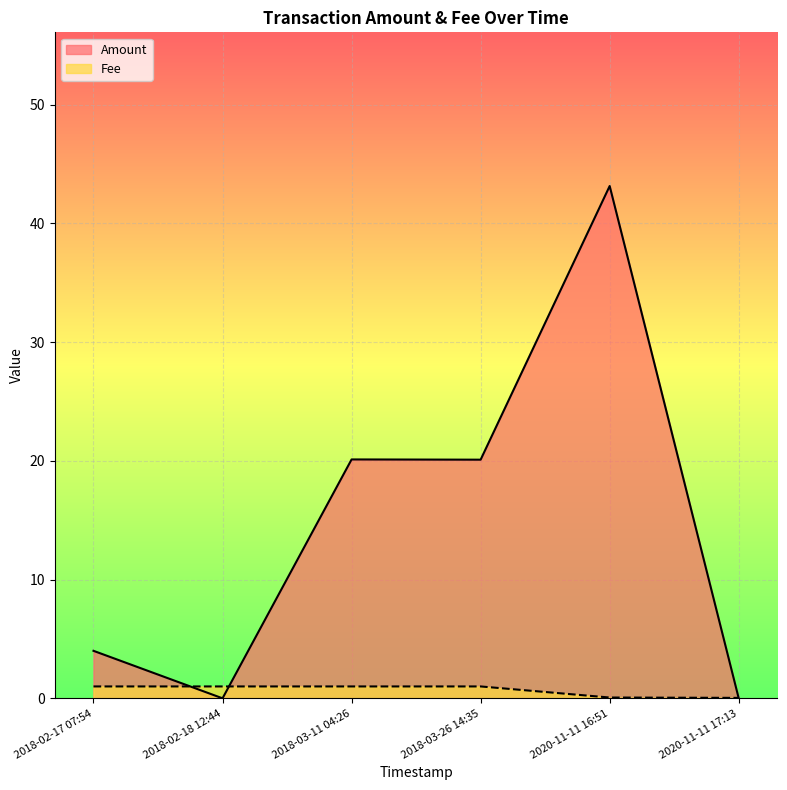

How many values in the Amount series exceed 20?

3